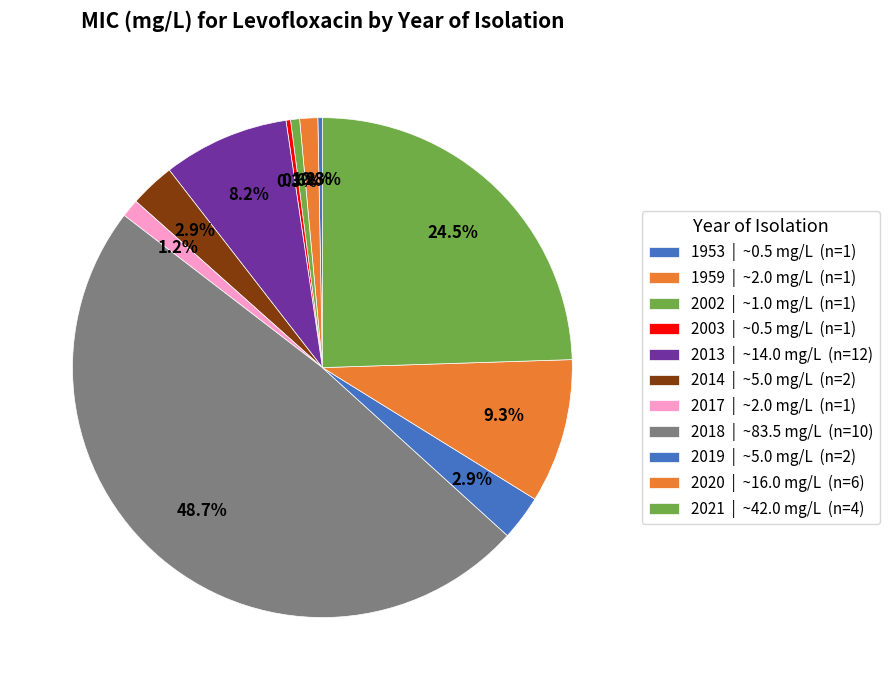

How many segments does this pie chart have?

11